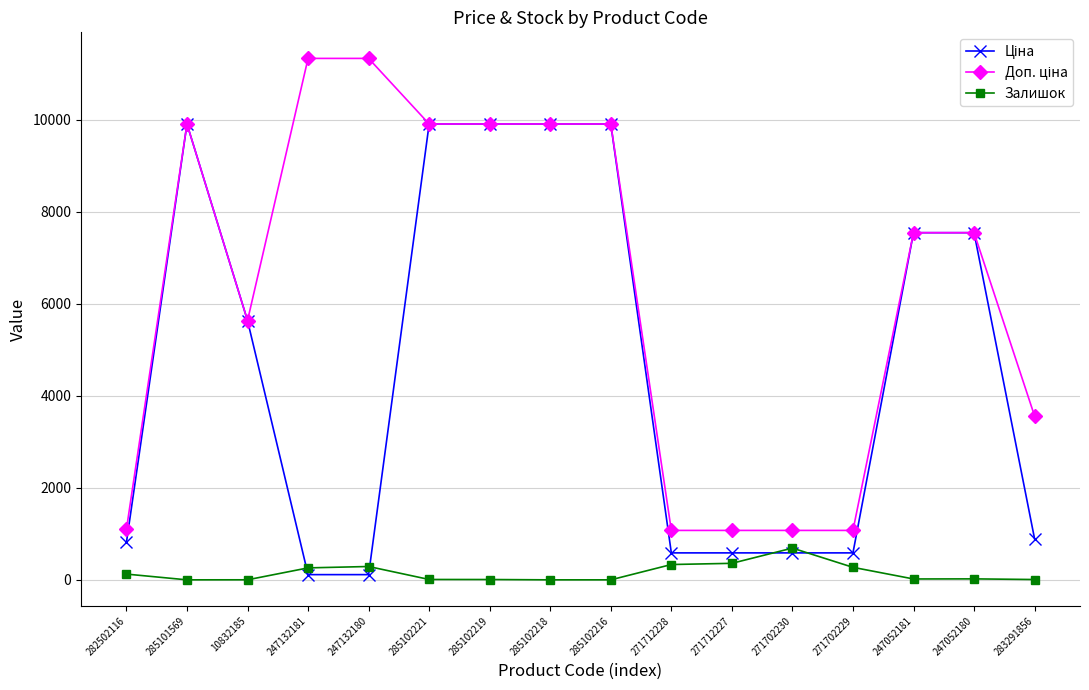

What is the total value across all series at 285101569?

19817.0